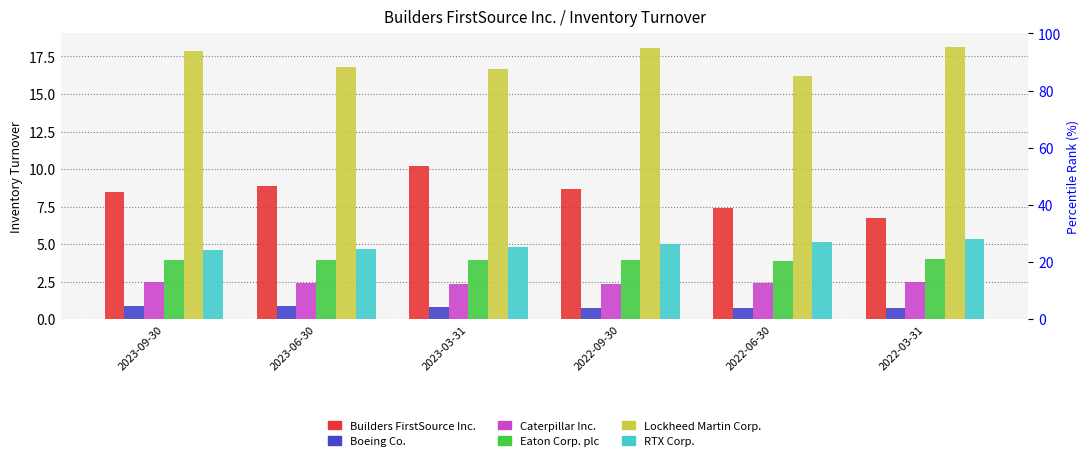

List the series in order of their peak value, lowest first.

Boeing Co., Caterpillar Inc., Eaton Corp. plc, RTX Corp., Builders FirstSource Inc., Lockheed Martin Corp.